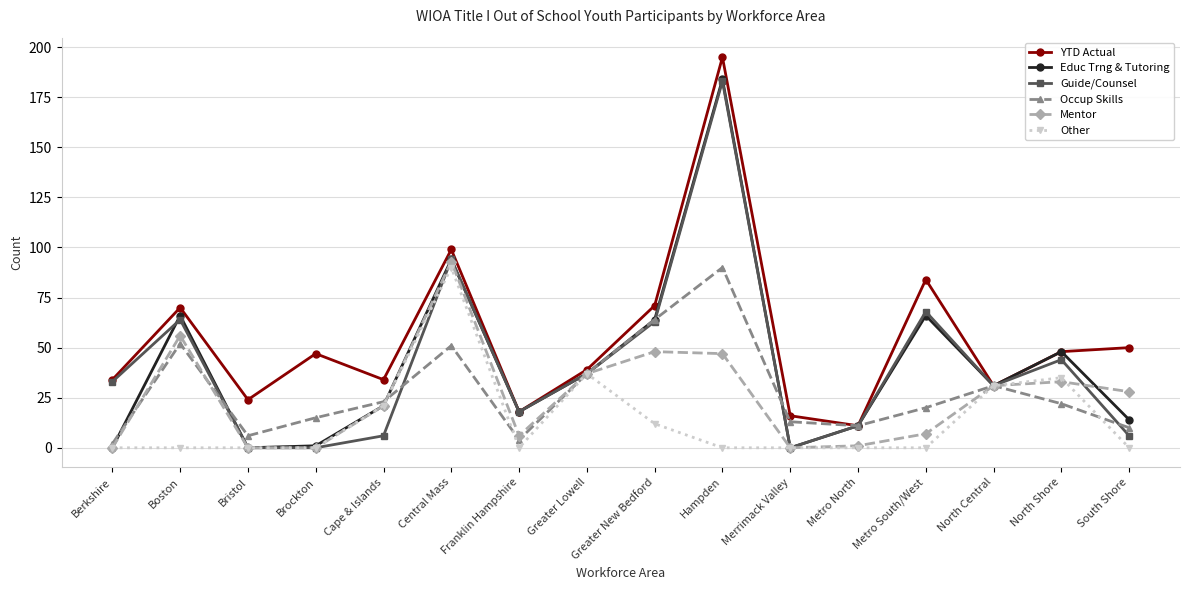

Which series ends up on top after the final intersection of Other and Occup Skills?

Occup Skills